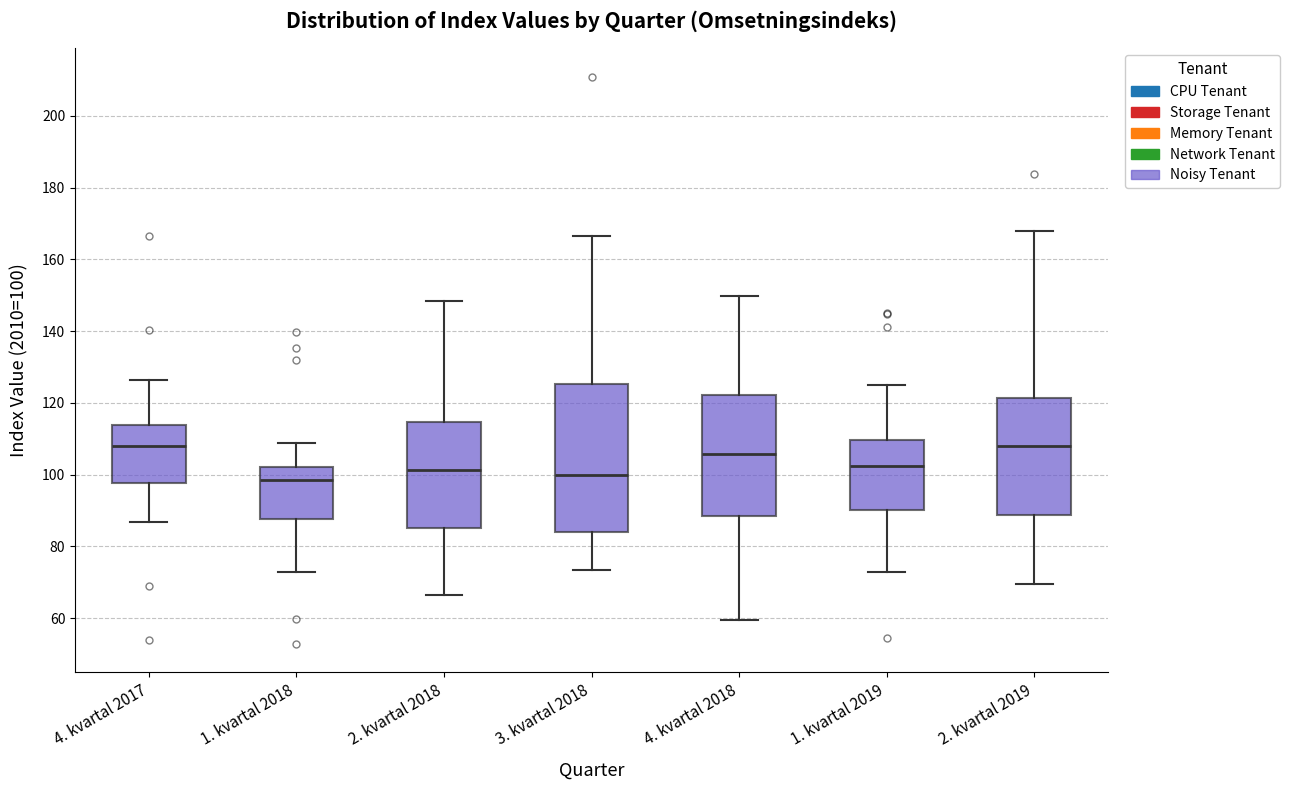

Reading left to right, read every box against the y-axis: the position of its median line, the range the box covers, and the ends of its whiskers. The values are not printed on the chart, so give them approximately, as read against the axis.

4. kvartal 2017: median 108, box 98 to 114, whiskers 86 to 126
1. kvartal 2018: median 98, box 88 to 102, whiskers 74 to 108
2. kvartal 2018: median 102, box 86 to 114, whiskers 66 to 148
3. kvartal 2018: median 100, box 84 to 126, whiskers 74 to 166
4. kvartal 2018: median 106, box 88 to 122, whiskers 60 to 150
1. kvartal 2019: median 102, box 90 to 110, whiskers 74 to 124
2. kvartal 2019: median 108, box 88 to 122, whiskers 70 to 168